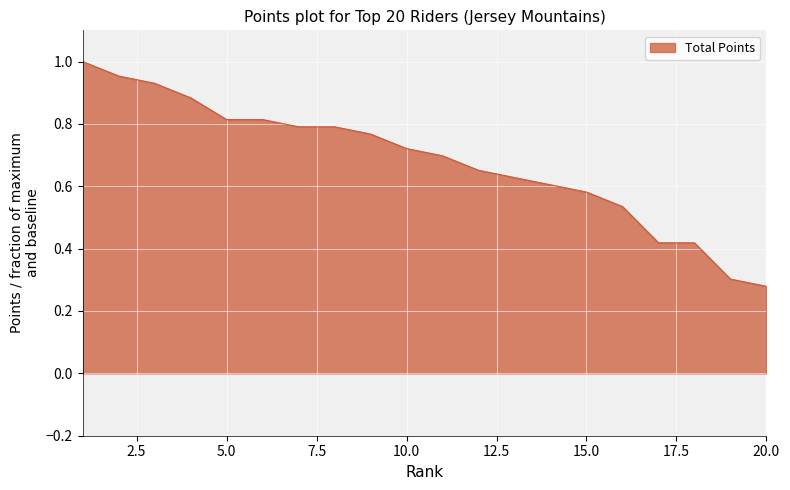

What is the value of the 16th point from the left?

0.5